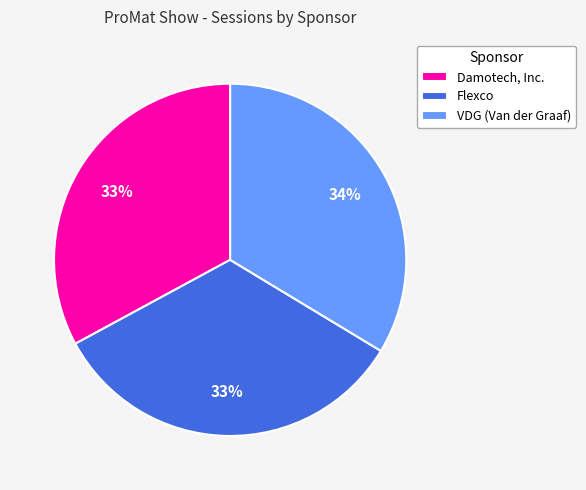

To the nearest percent, what portion does Flexco represent?

33%